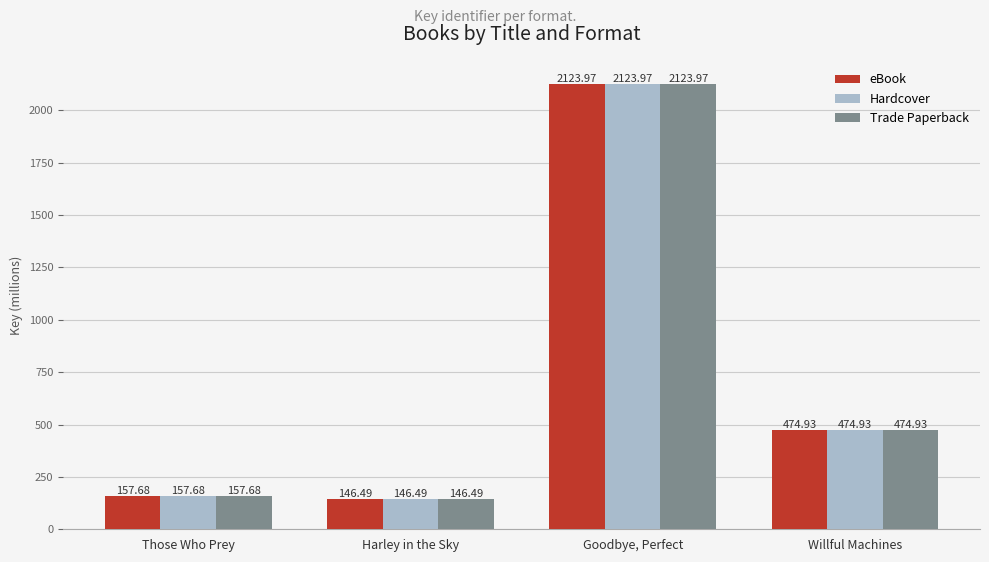

What is the approximate value of Trade Paperback at Willful Machines?

474.9